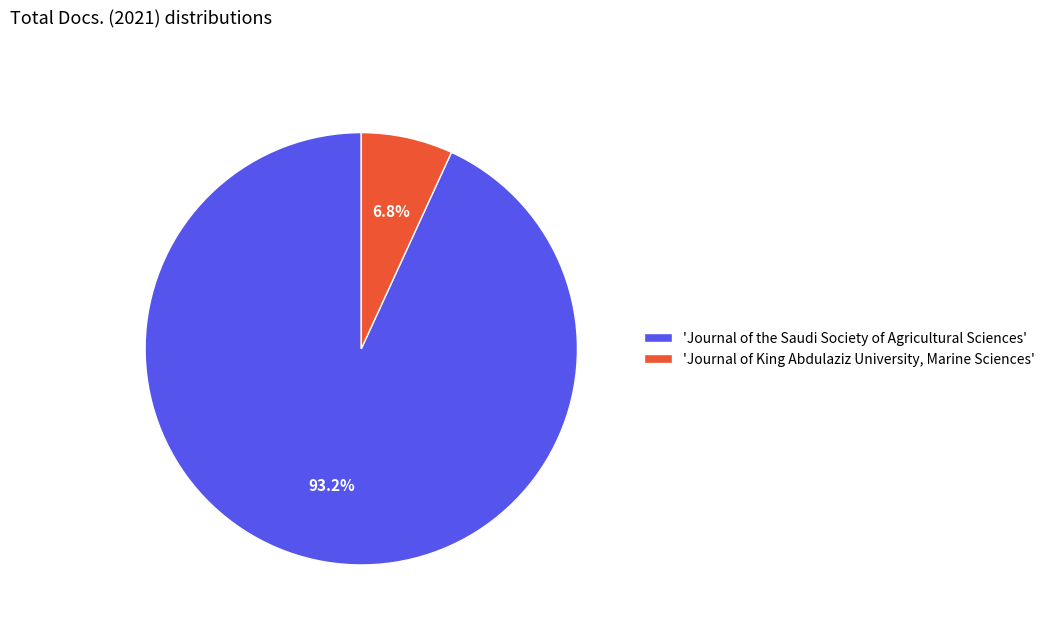

Which category has the smallest portion of the pie?

'Journal of King Abdulaziz University, Marine Sciences'